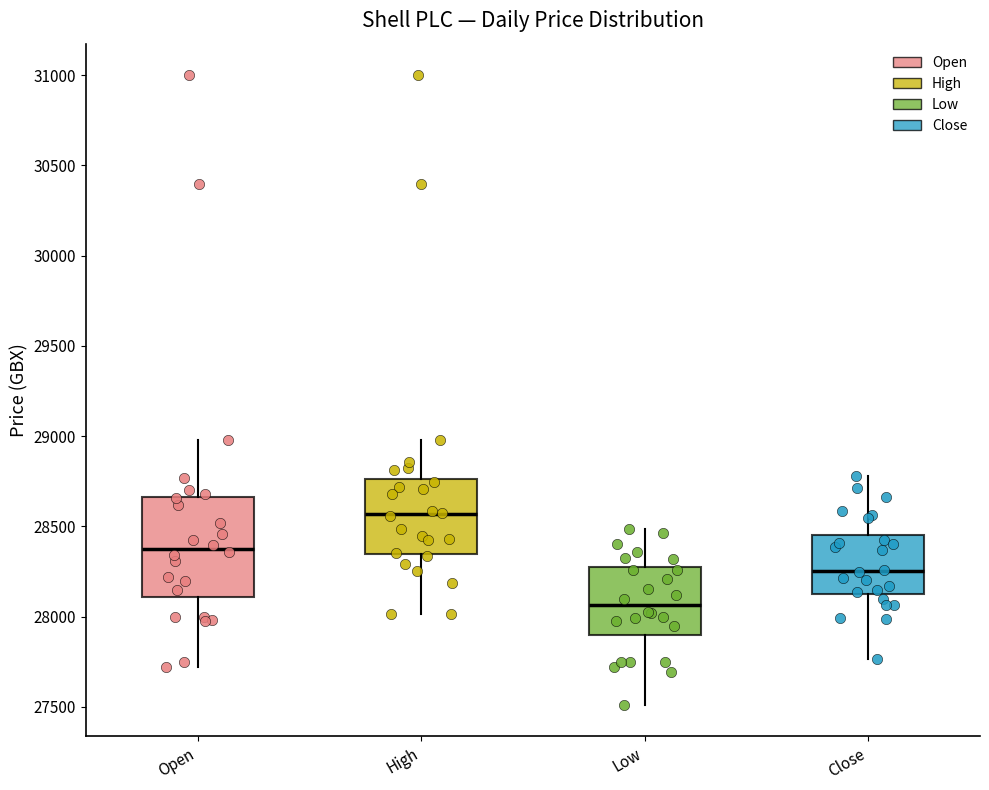

Which box's median line is the lowest?

Low